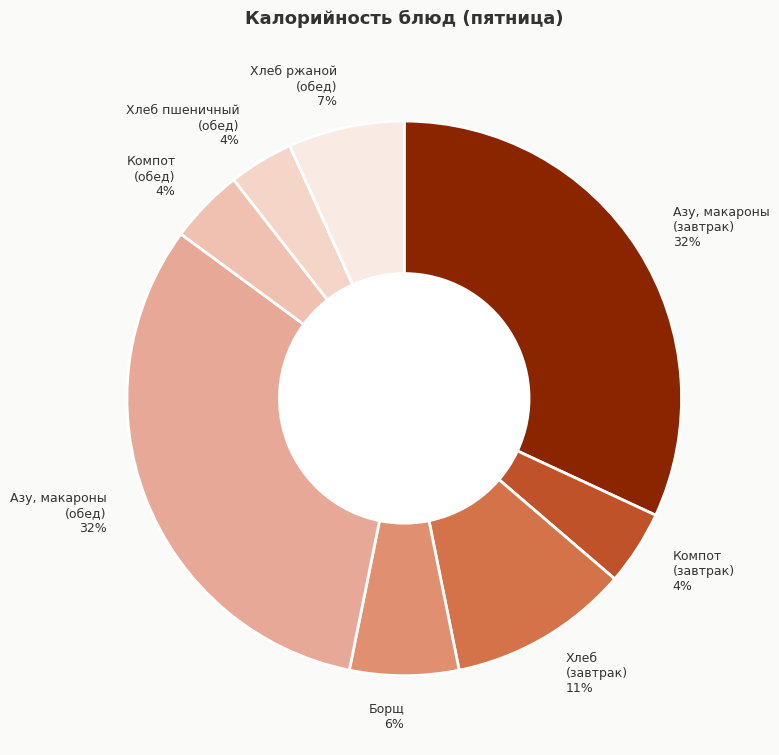

Is there any slice that represents more than half of the pie?

No